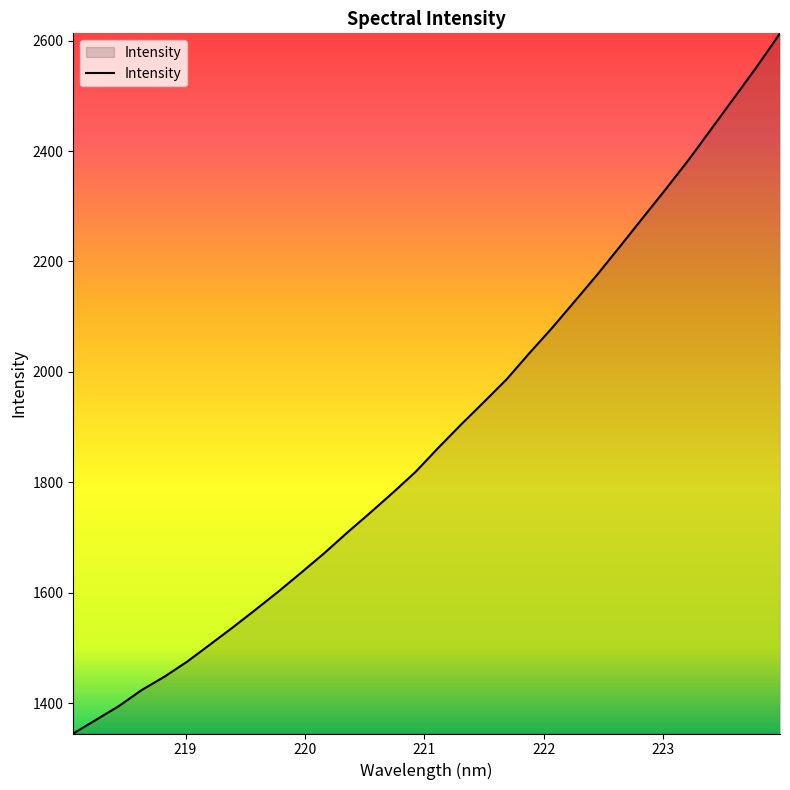

What is the maximum value shown in the chart?

2613.2